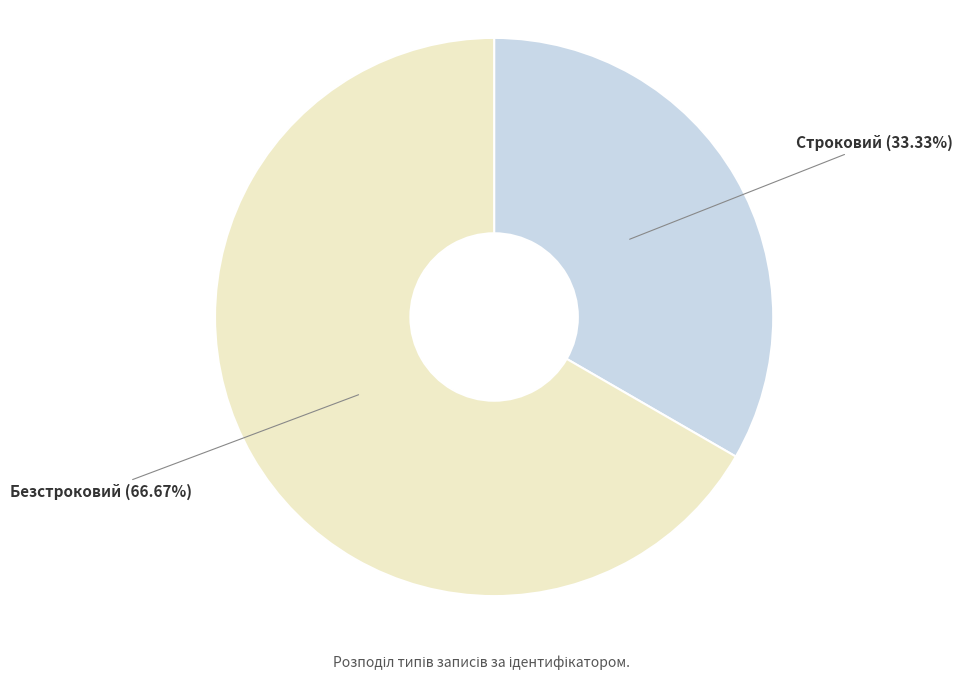

What is the largest slice in the pie chart?

Безстроковий